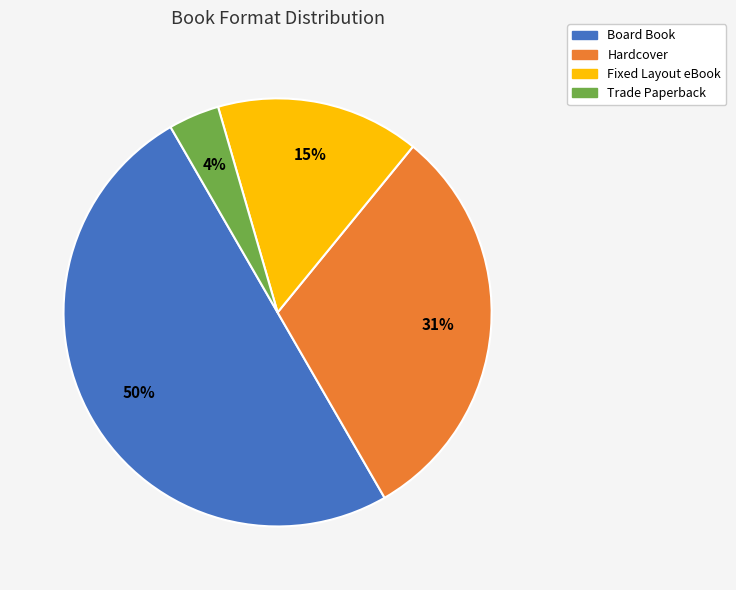

Which slice is the largest?

Board Book